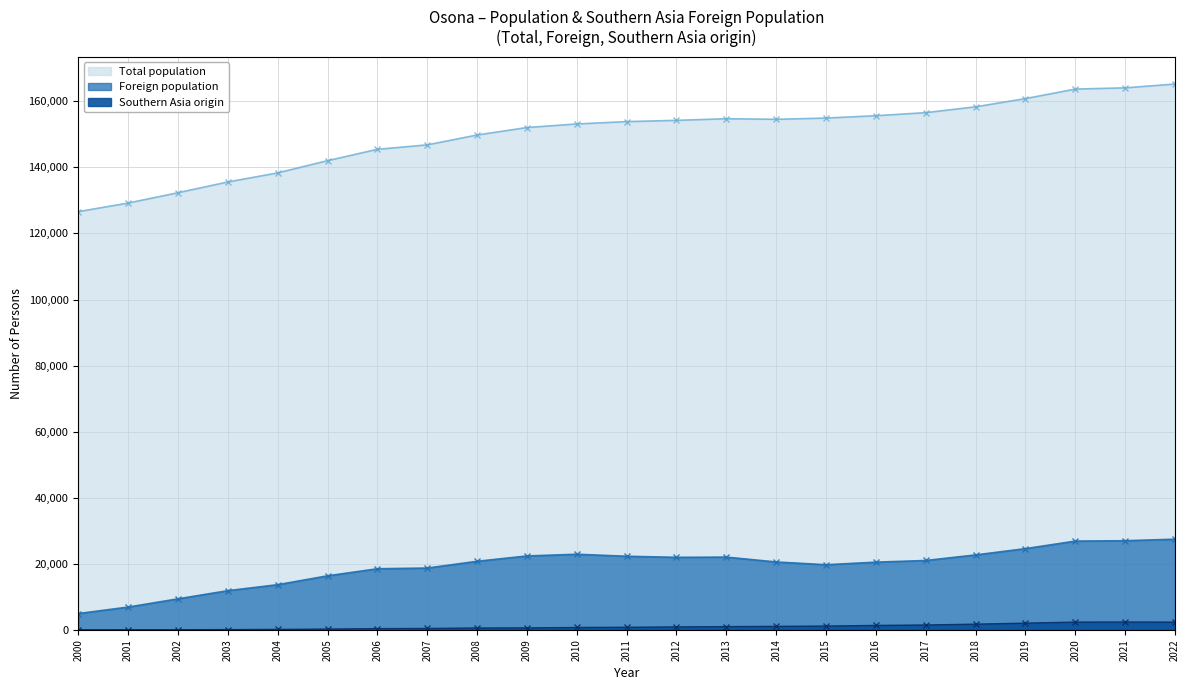

True or false: Total population has a value of 63 at 2004.

False